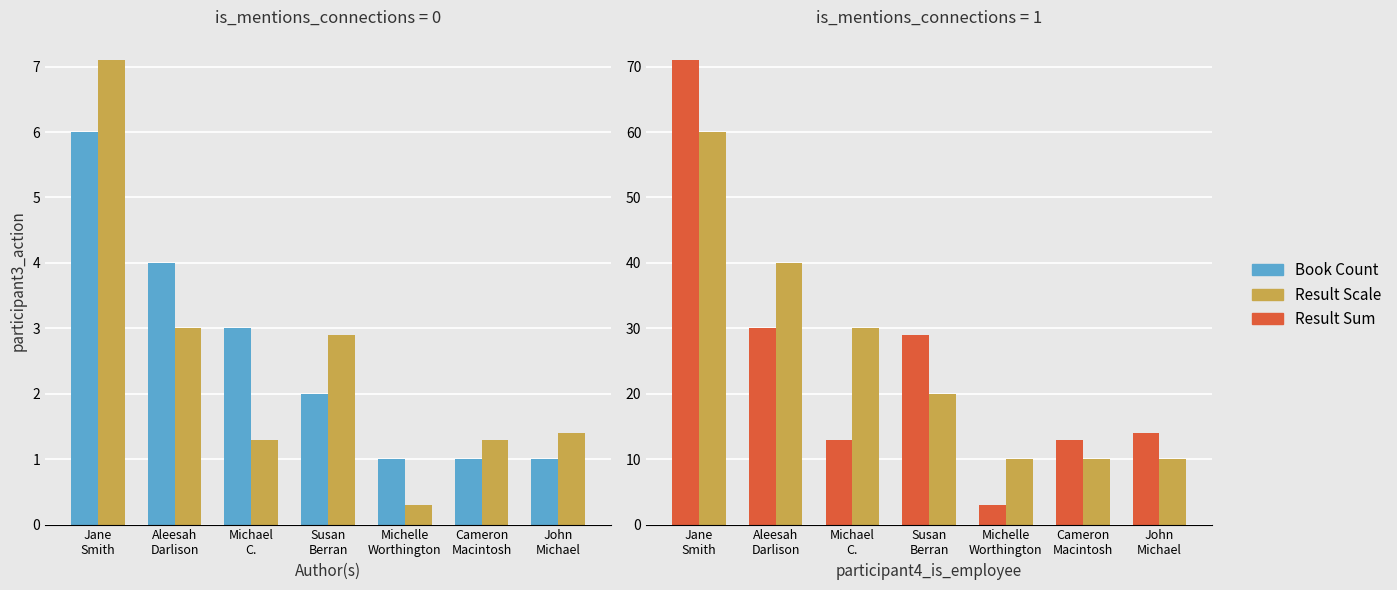

Is it true that Key Index equals 10.0 at Michelle
Worthington?

True